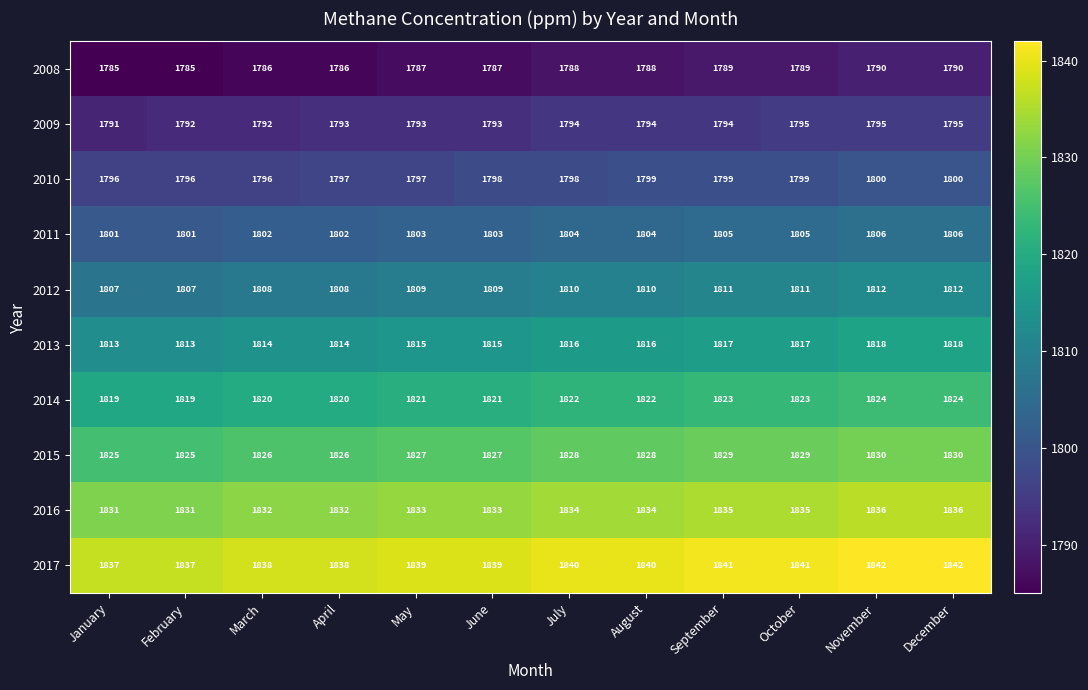

What is the sum of all 2017 values?

22074